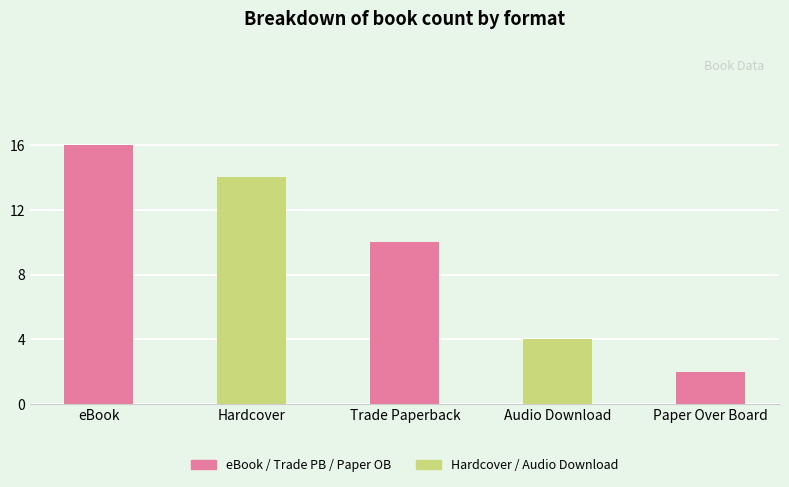

Reading right to left, transcribe all the data shown in this chart.

2	4	10	14	16